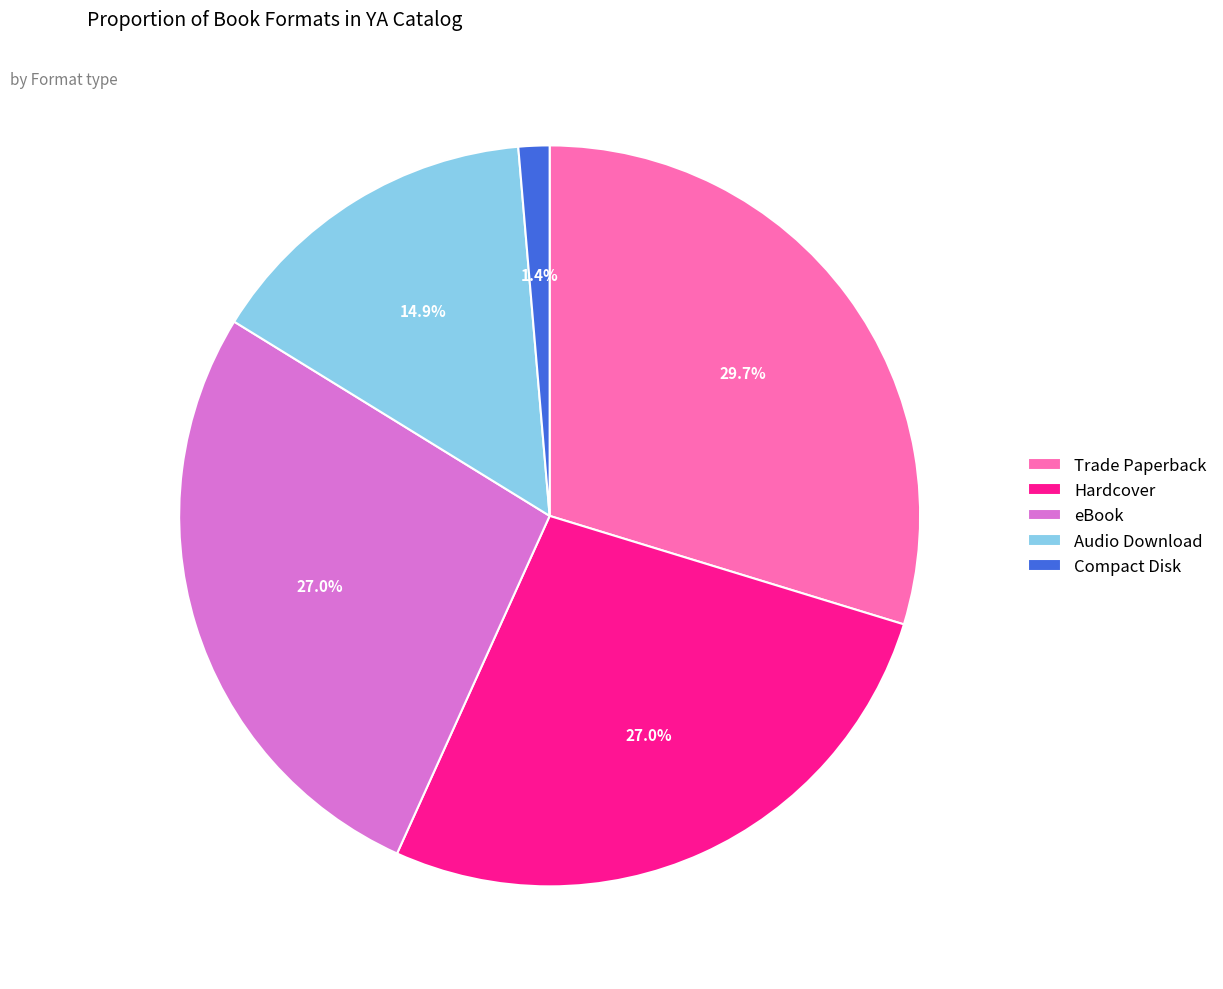

Count the number of slices in the pie.

5